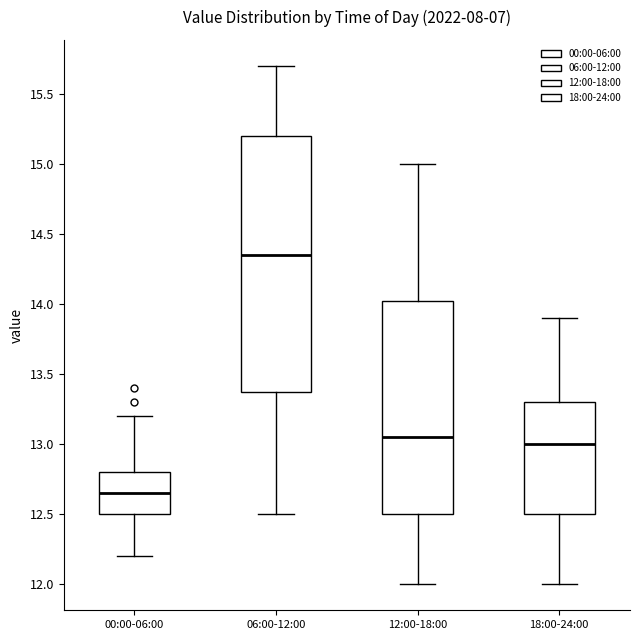

Which box has the lowest median line?

00:00-06:00